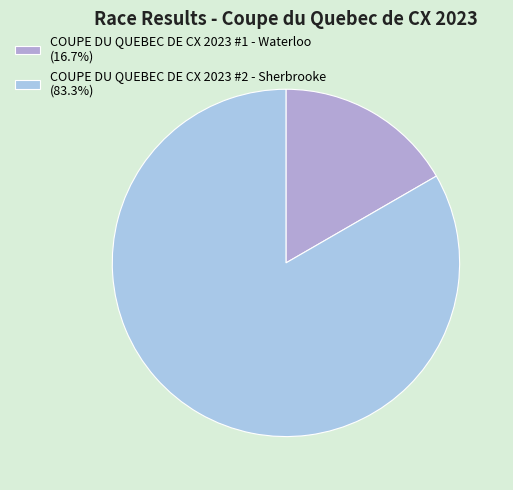

Which has a higher value, COUPE DU QUEBEC DE CX 2023 #1 - Waterloo or COUPE DU QUEBEC DE CX 2023 #2 - Sherbrooke?

COUPE DU QUEBEC DE CX 2023 #2 - Sherbrooke